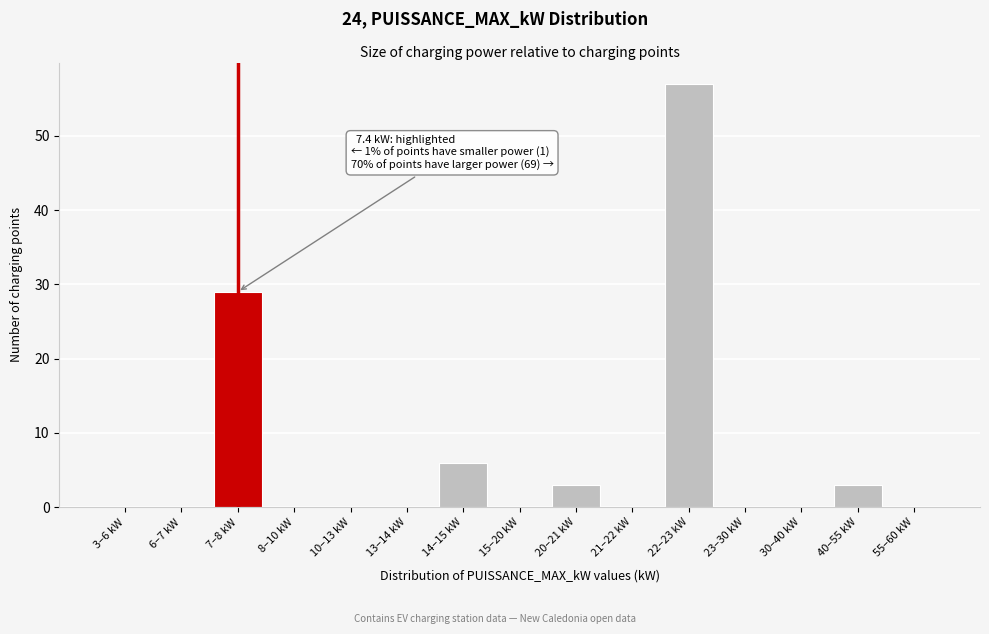

Reading left to right, extract all data points from this chart.

3–6 kW=0	6–7 kW=0	7–8 kW=29	8–10 kW=0	10–13 kW=0	13–14 kW=0	14–15 kW=6	15–20 kW=0	20–21 kW=3	21–22 kW=0	22–23 kW=57	23–30 kW=0	30–40 kW=0	40–55 kW=3	55–60 kW=0